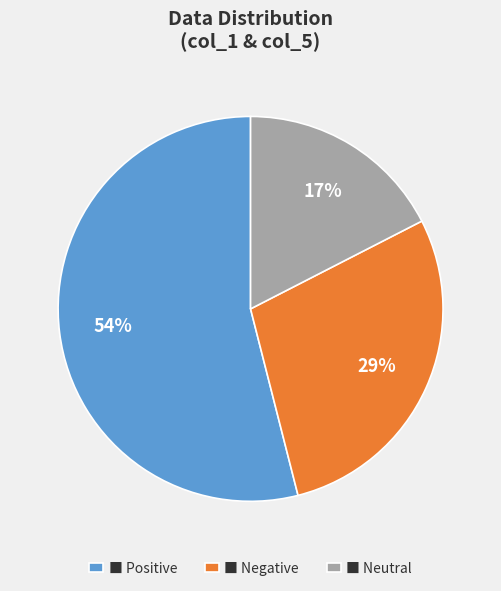

How many segments does this pie chart have?

3